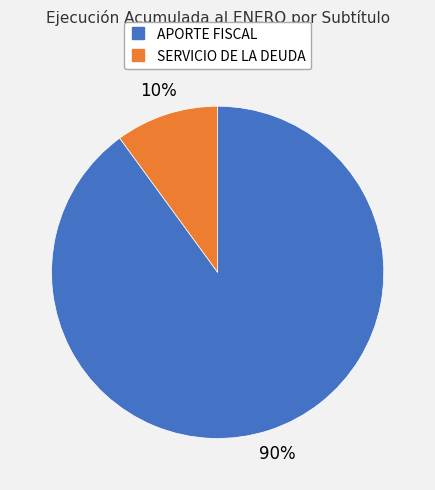

Is it true that SERVICIO DE LA DEUDA is 17% of the pie?

False